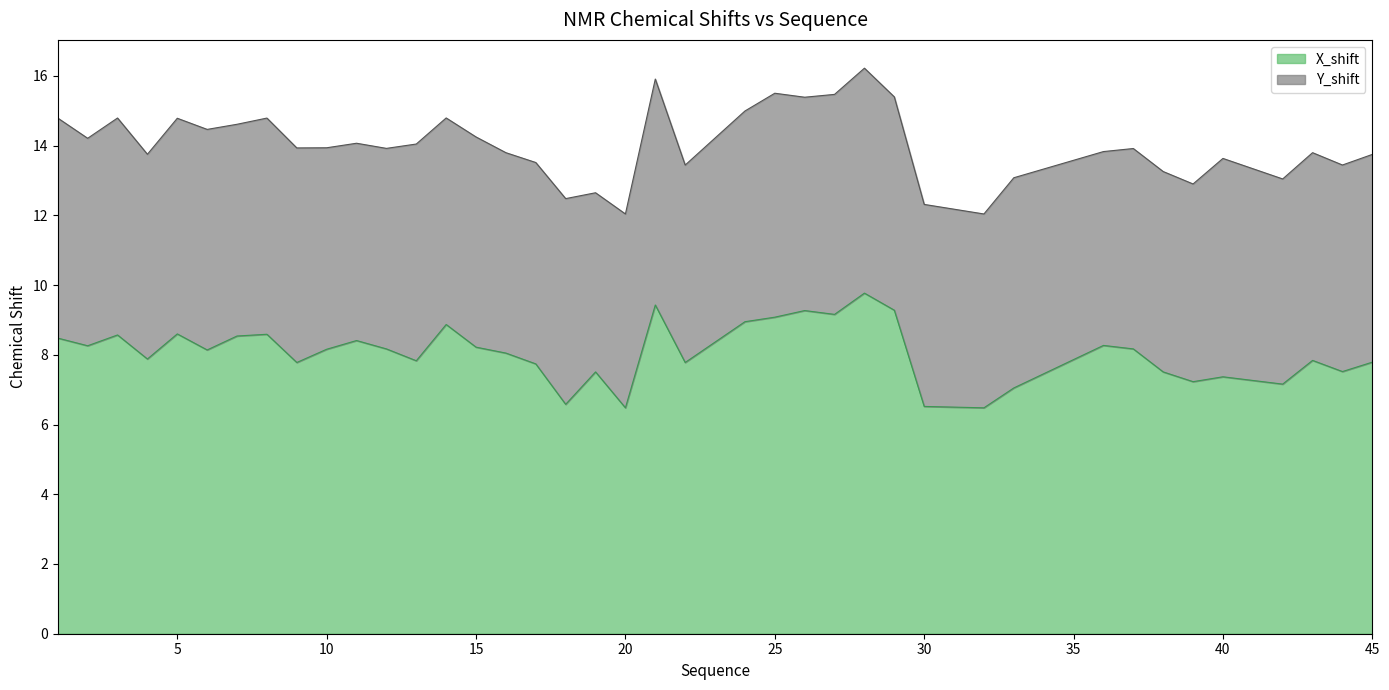

At which label does the data first exceed 8?

1